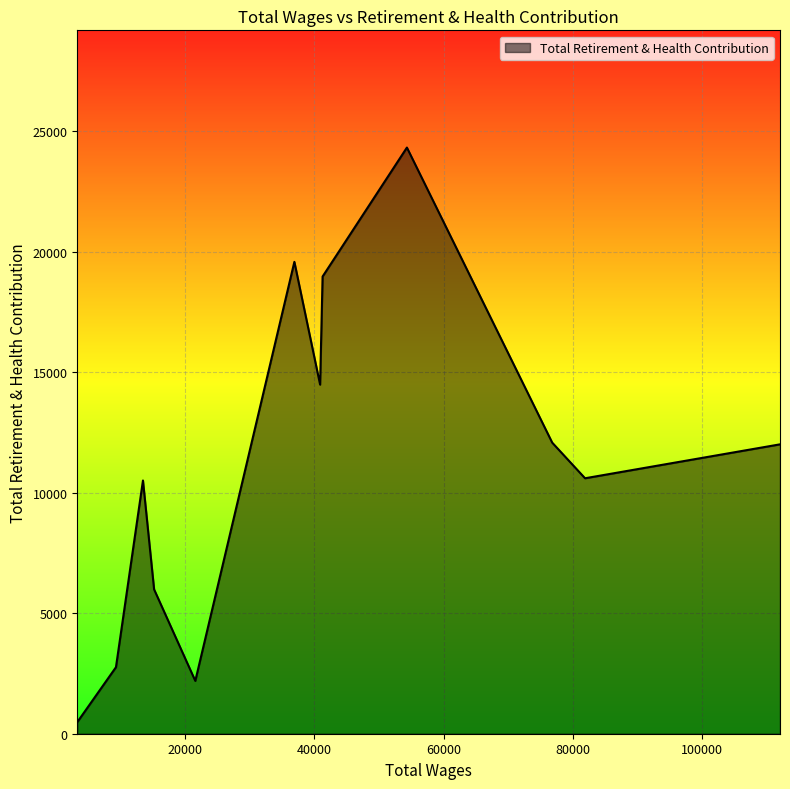

What is the greatest value displayed?

24331